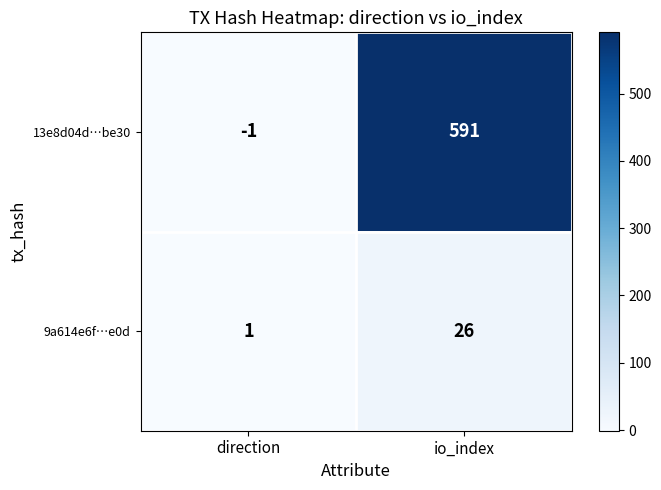

At which category is the sum across all series the highest?

io_index